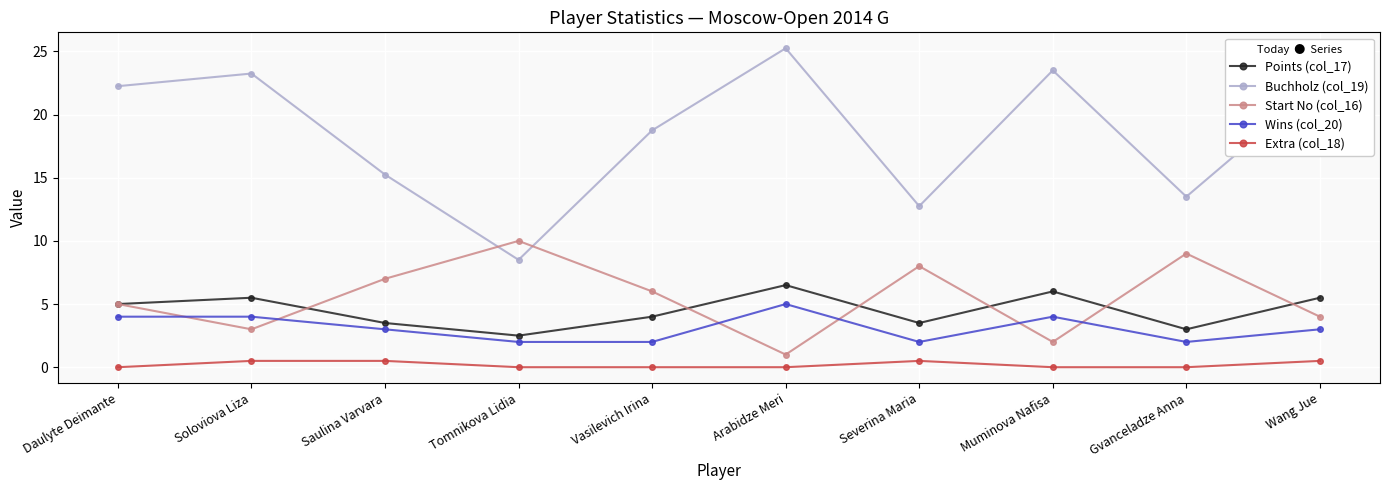

How many lines are shown in the chart?

5